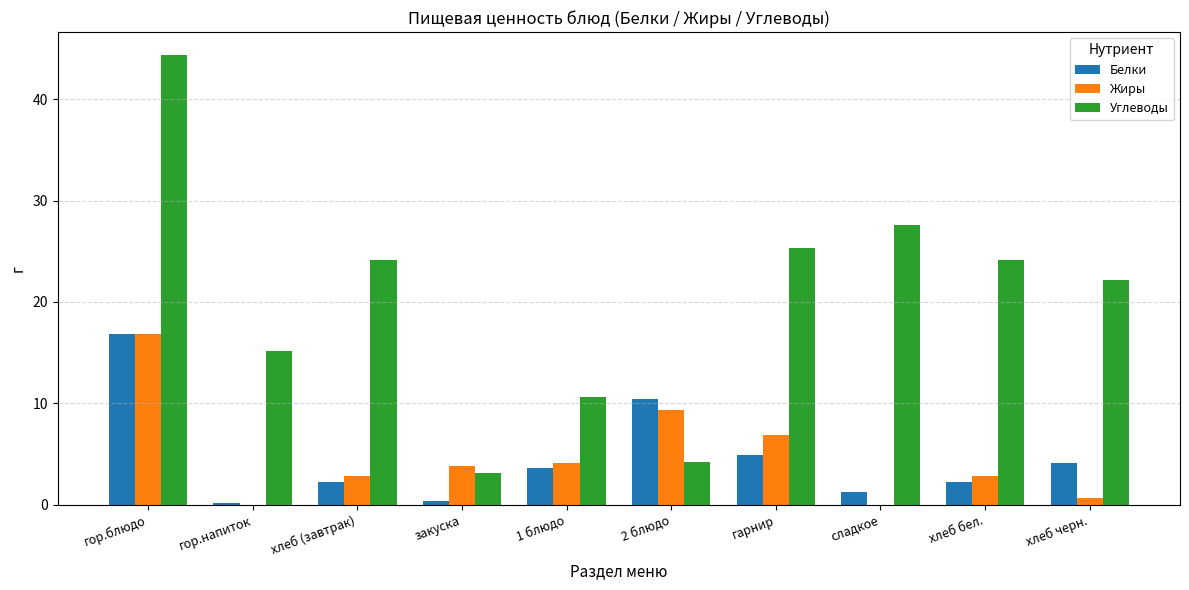

Is it true that Жиры equals 0.7 at хлеб черн.?

True